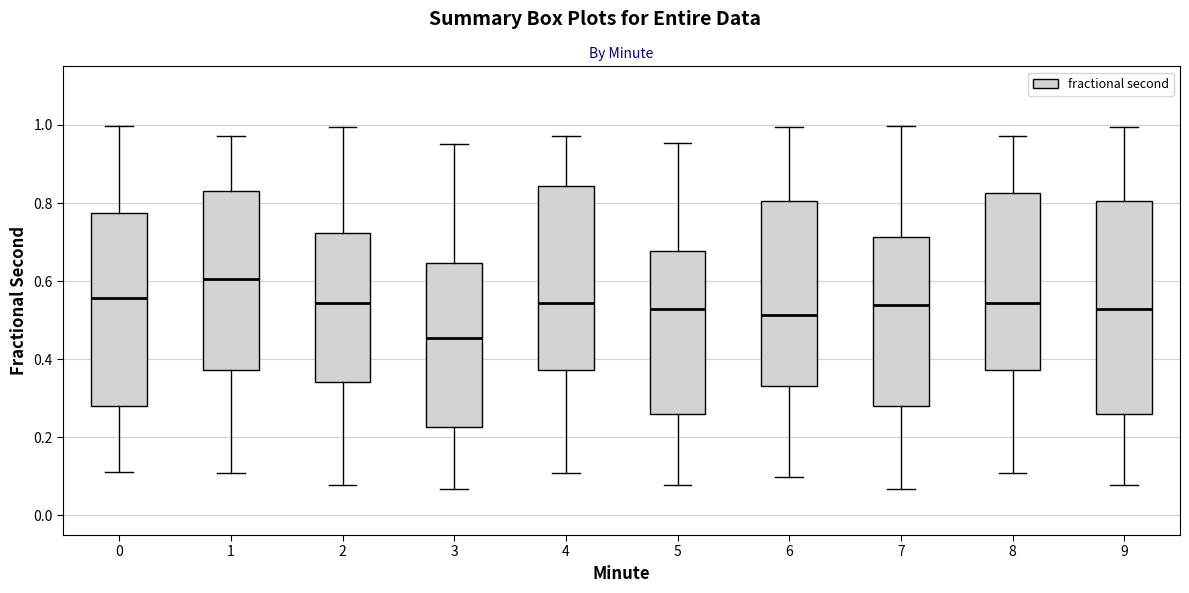

Reading left to right, read every box against the y-axis: the position of its median line, the range the box covers, and the ends of its whiskers. The values are not printed on the chart, so give them approximately, as read against the axis.

0: median 0.56, box 0.28 to 0.78, whiskers 0.12 to 1.00
1: median 0.60, box 0.38 to 0.82, whiskers 0.10 to 0.98
2: median 0.54, box 0.34 to 0.72, whiskers 0.08 to 1.00
3: median 0.46, box 0.22 to 0.64, whiskers 0.06 to 0.96
4: median 0.54, box 0.38 to 0.84, whiskers 0.10 to 0.98
5: median 0.52, box 0.26 to 0.68, whiskers 0.08 to 0.96
6: median 0.52, box 0.34 to 0.80, whiskers 0.10 to 1.00
7: median 0.54, box 0.28 to 0.72, whiskers 0.06 to 1.00
8: median 0.54, box 0.38 to 0.82, whiskers 0.10 to 0.98
9: median 0.52, box 0.26 to 0.80, whiskers 0.08 to 1.00